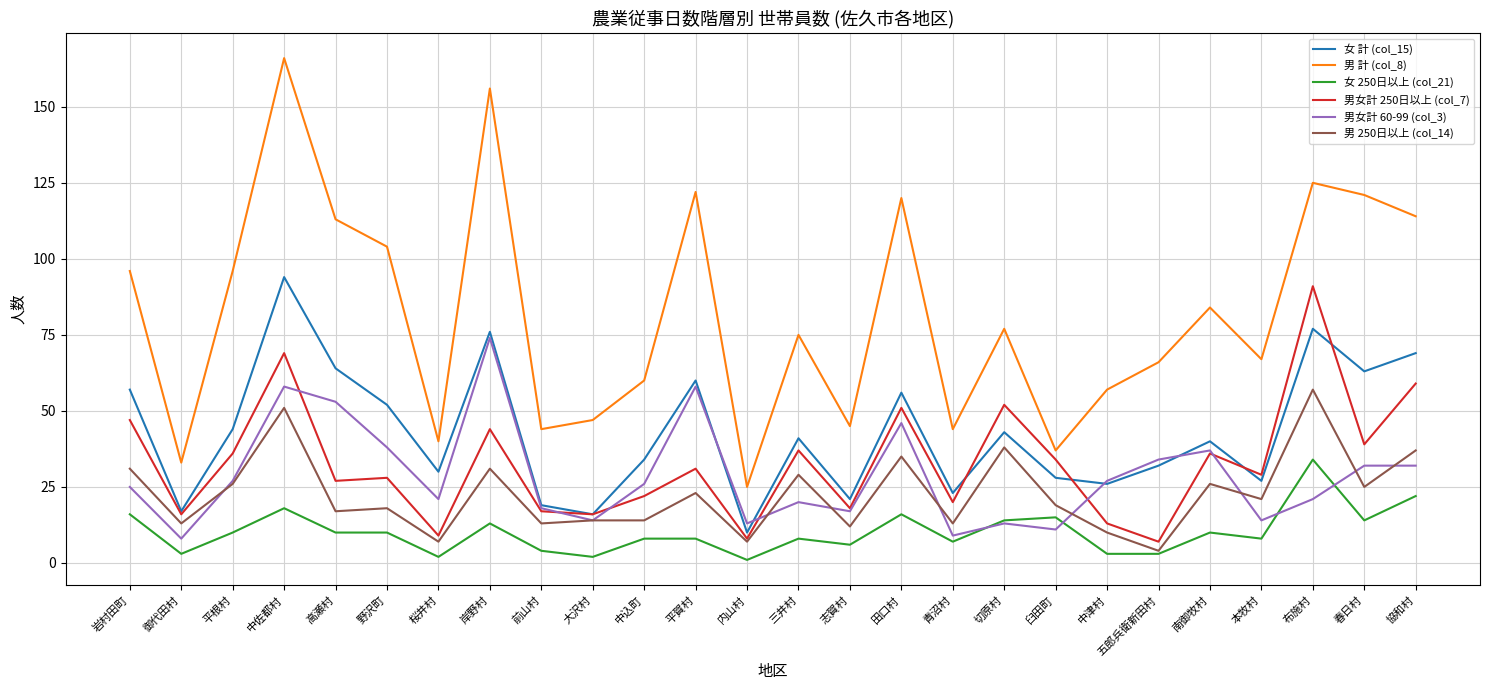

True or false: 男 250日以上 (col_14) and 男 計 (col_8) cross at least once.

False